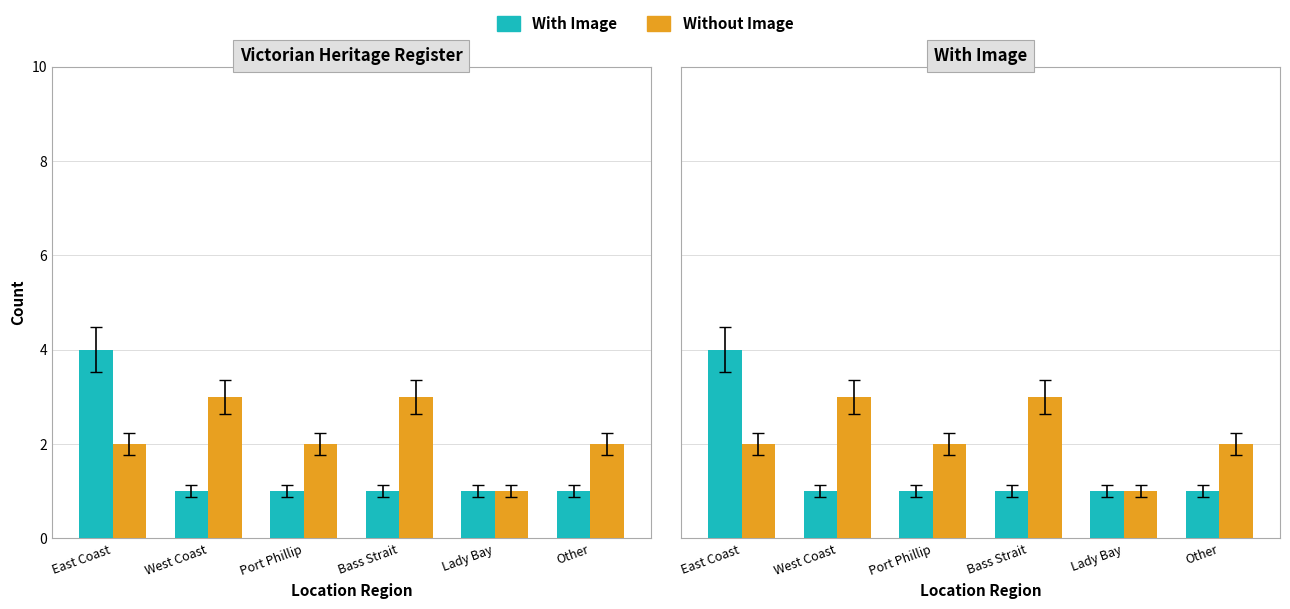

What is the total value across all series at Port Phillip?

3